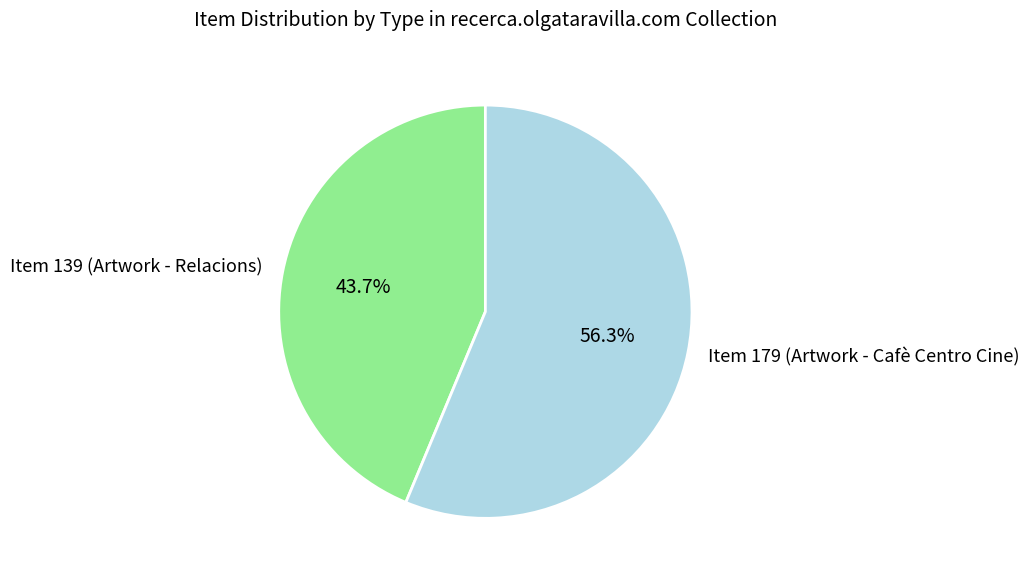

Between Item 179 (Artwork - Cafè Centro Cine) and Item 139 (Artwork - Relacions), which is larger?

Item 179 (Artwork - Cafè Centro Cine)